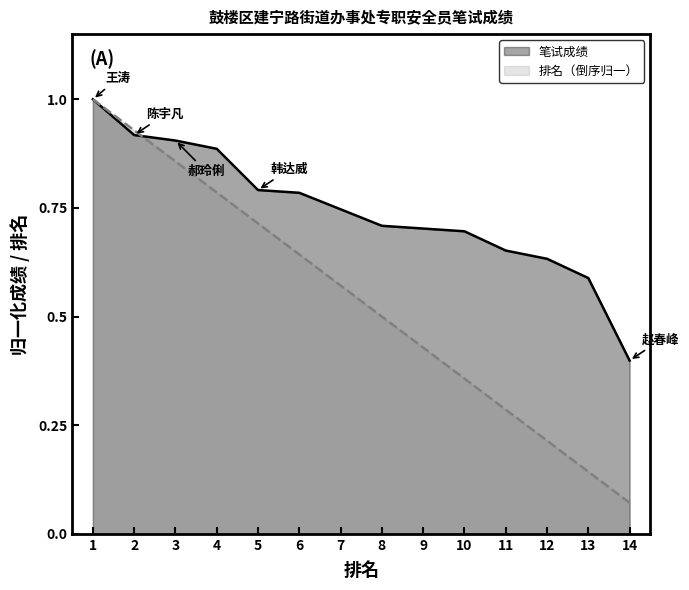

How many lines are shown in the chart?

2